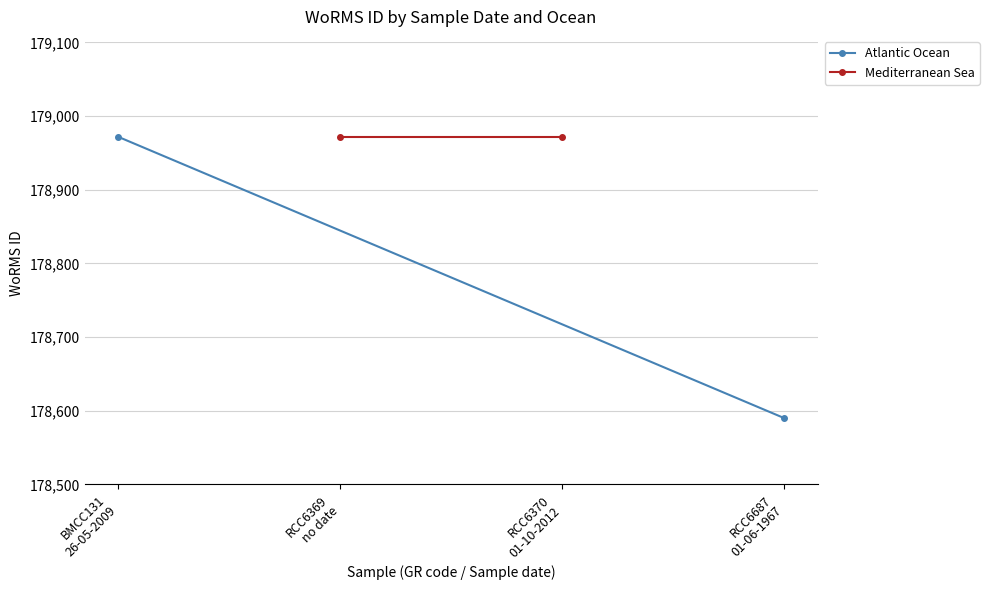

Is it true that Mediterranean Sea equals 178972 at RCC6370 01-10-2012?

True